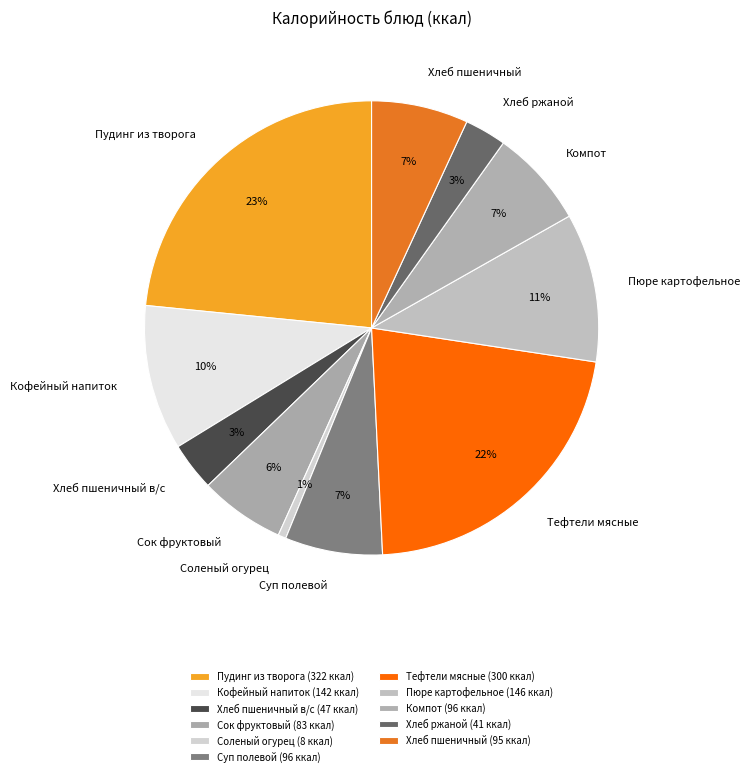

Which has a higher value, Пудинг из творога or Соленый огурец?

Пудинг из творога